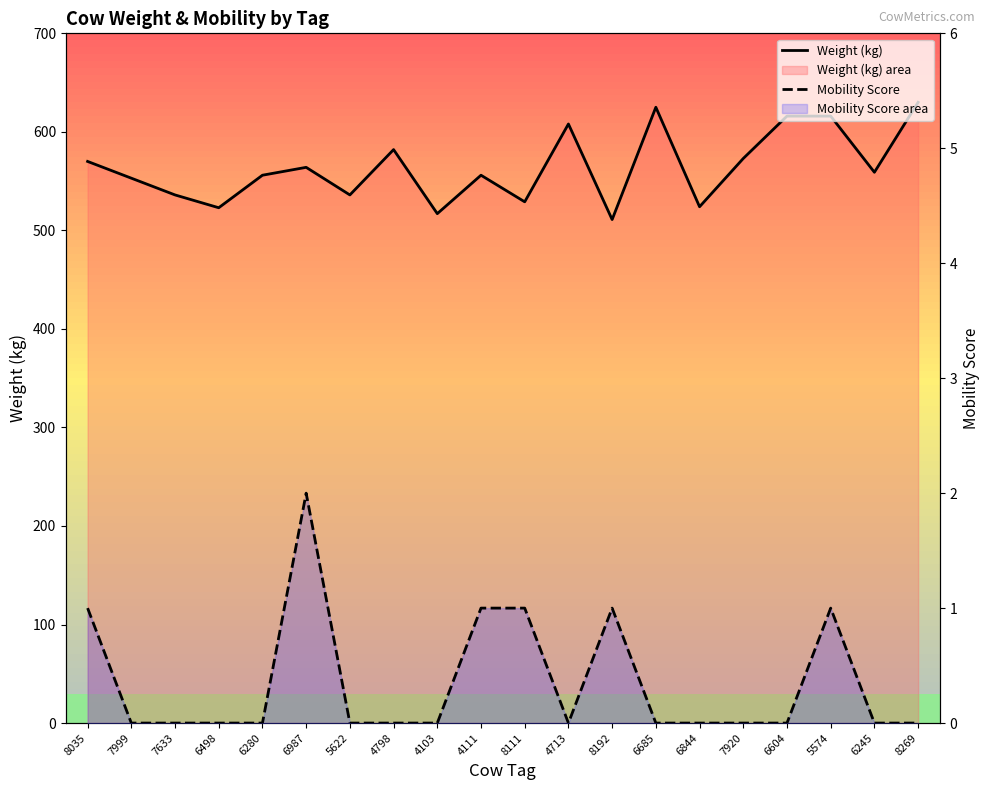

Reading left to right, transcribe all the data shown in this chart.

Weight (kg): 570	553	536	523	556	564	536	582	517	556	529	608	511	625	524	573	616	616	559	630
Mobility Score: 1	0	0	0	0	2	0	0	0	1	1	0	1	0	0	0	0	1	0	0